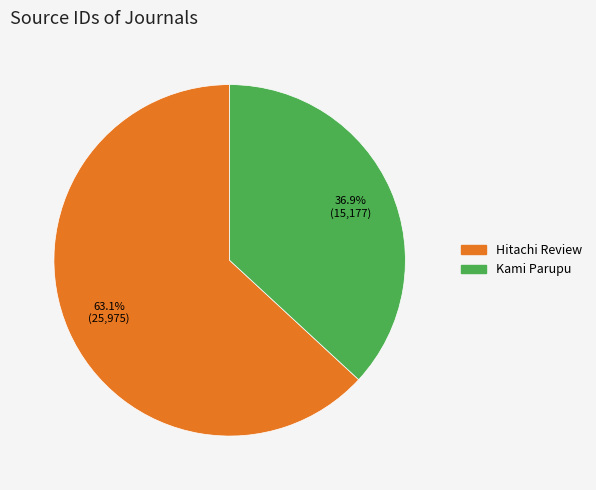

Which category has the biggest portion of the pie?

Hitachi Review